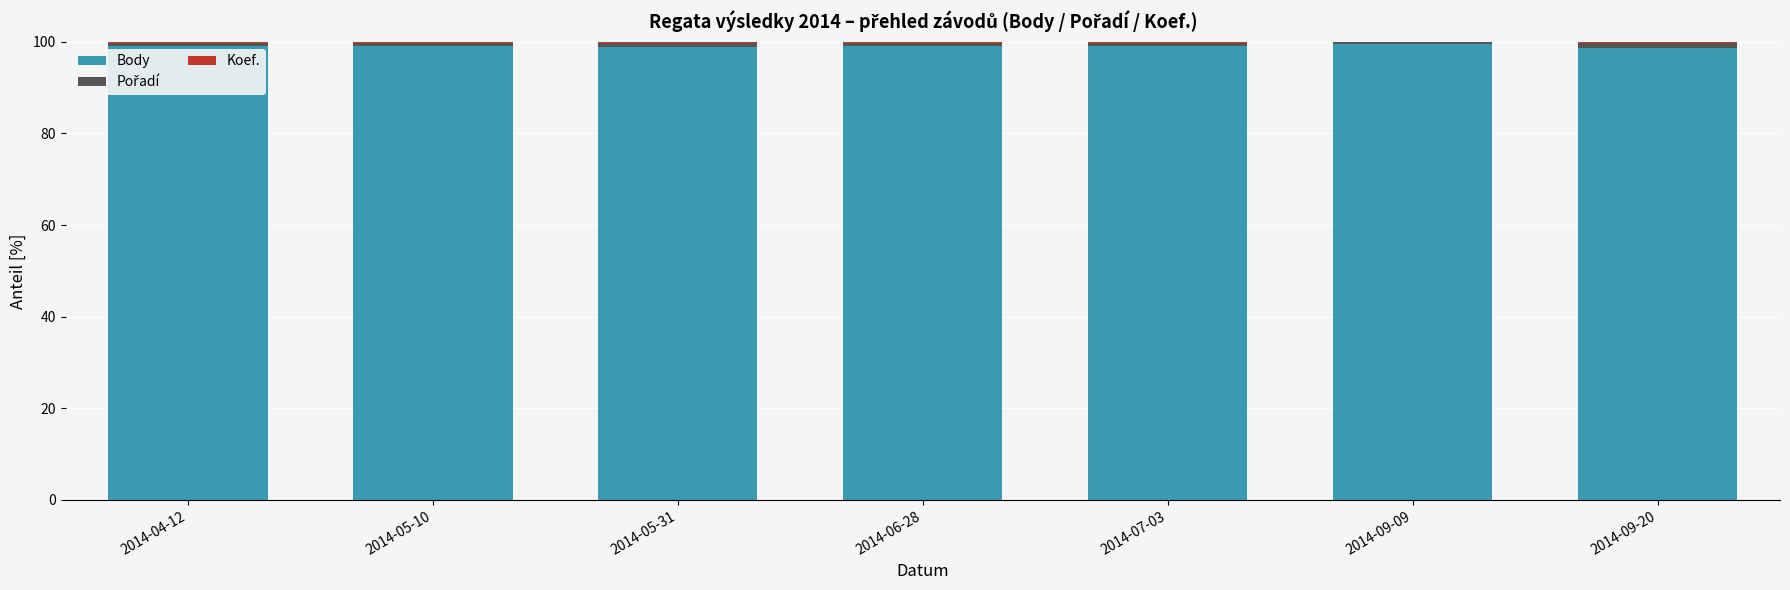

True or false: Body has a value of 165.6 at 2014-04-12.

False